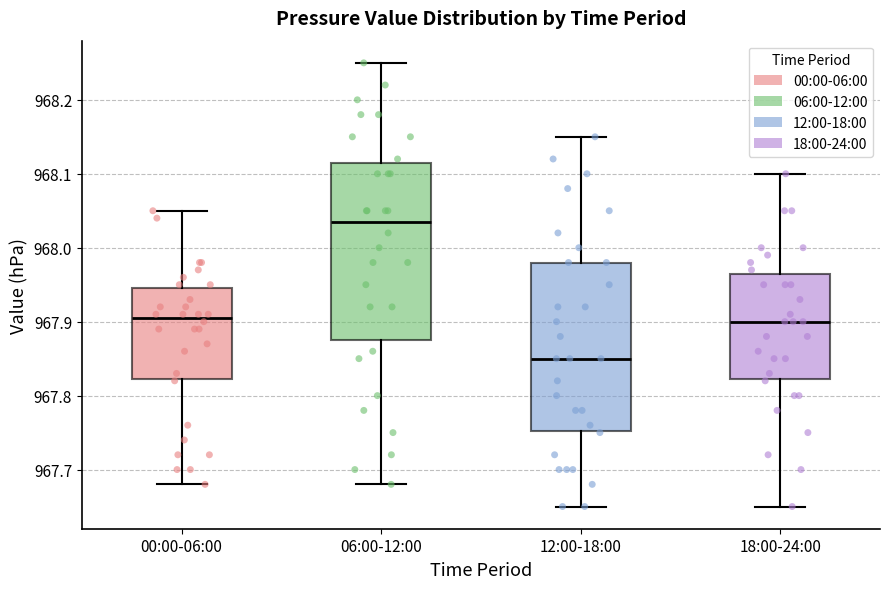

Reading left to right, transcribe this box plot: for each box, give where its median line is, the range the box spans, and where its two whiskers end, as read against the y-axis. The values are not printed on the chart, so give them approximately, as read against the axis.

00:00-06:00: median 967.91, box 967.82 to 967.95, whiskers 967.68 to 968.05
06:00-12:00: median 968.04, box 967.88 to 968.12, whiskers 967.68 to 968.25
12:00-18:00: median 967.85, box 967.75 to 967.98, whiskers 967.65 to 968.15
18:00-24:00: median 967.90, box 967.82 to 967.97, whiskers 967.65 to 968.10